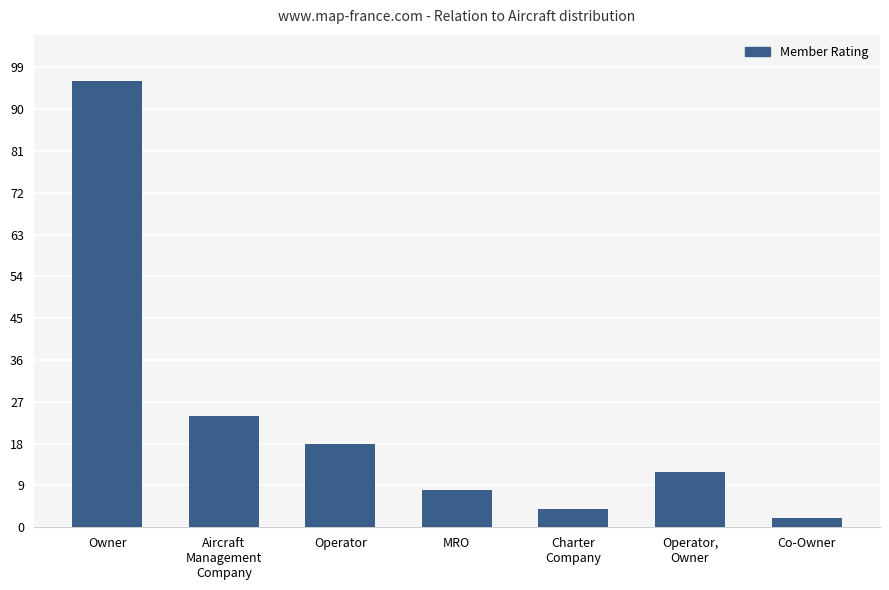

Reading left to right, list all the values displayed in this chart.

Owner=96	Aircraft
Management
Company=24	Operator=18	MRO=8	Charter
Company=4	Operator,
Owner=12	Co-Owner=2